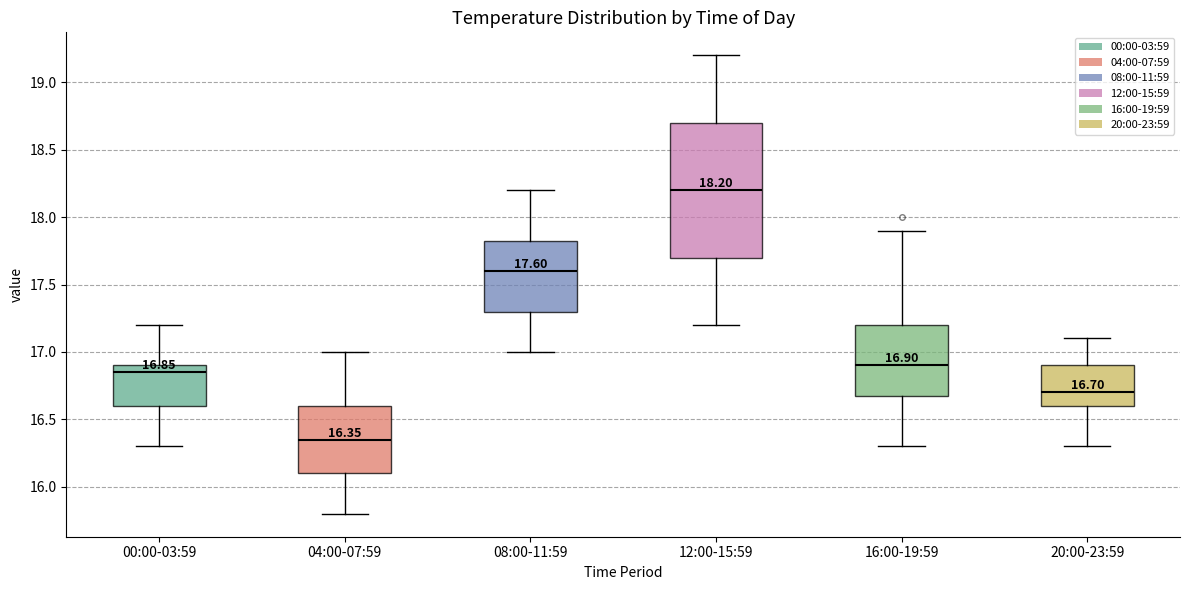

Which box has the highest median line?

12:00-15:59